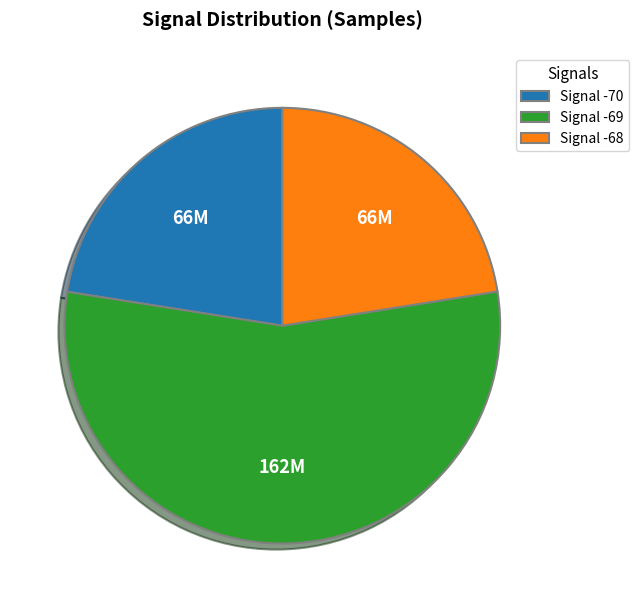

Which slice is the largest?

Signal -69